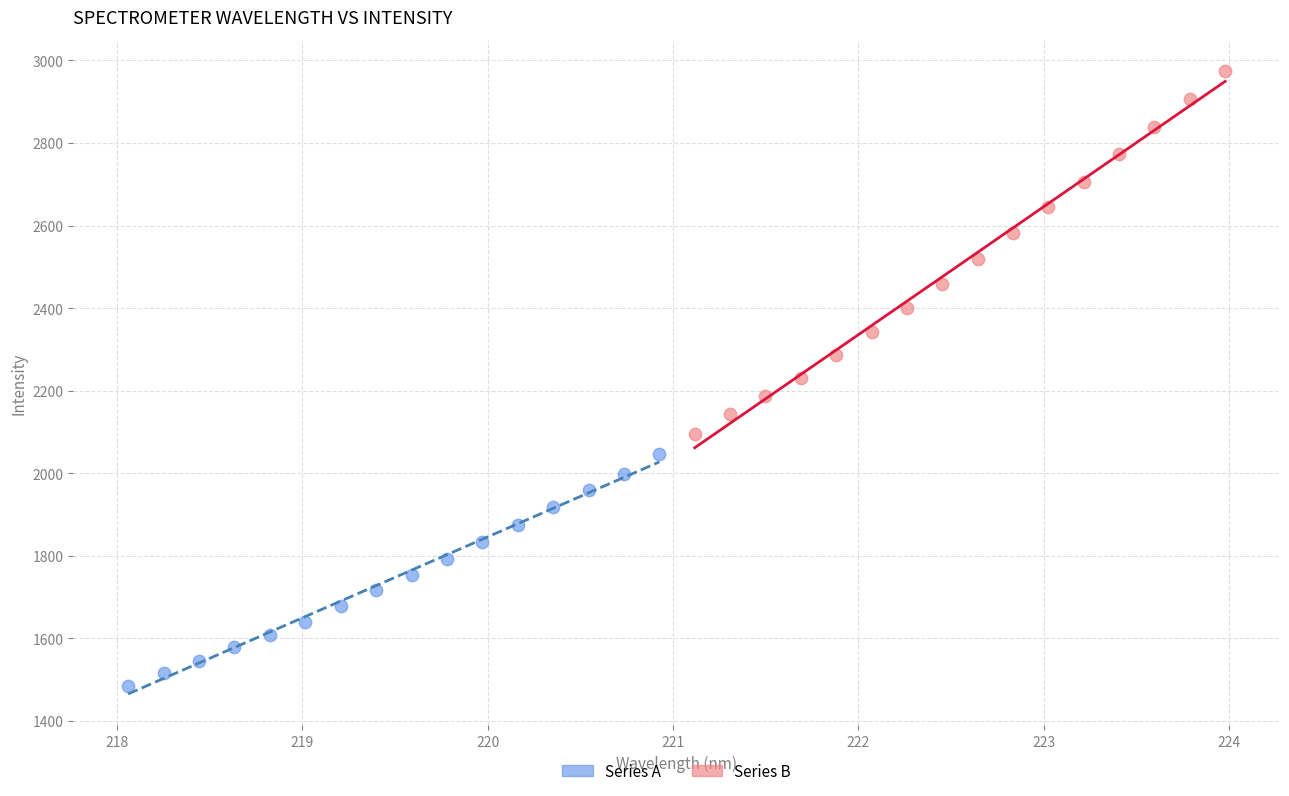

Which series has the largest Y range (max minus min)?

Series B